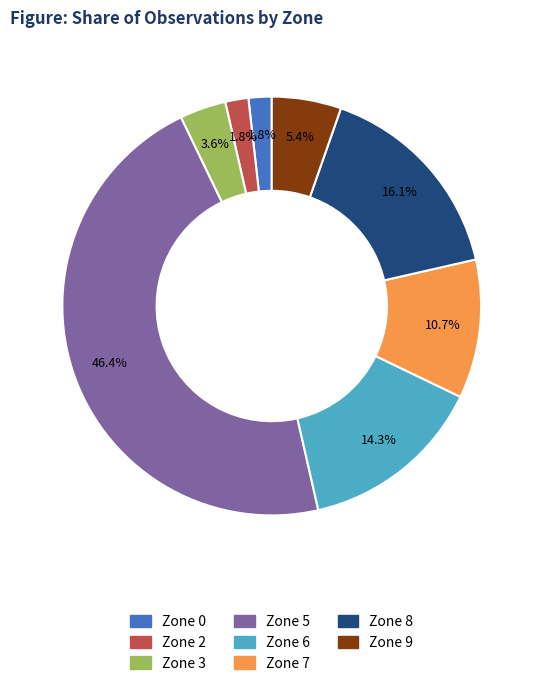

What is the largest slice in the pie chart?

Zone 5